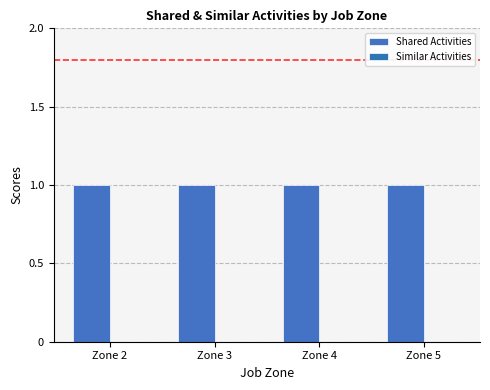

What is the spread (max minus min) of values at Zone 4?

1